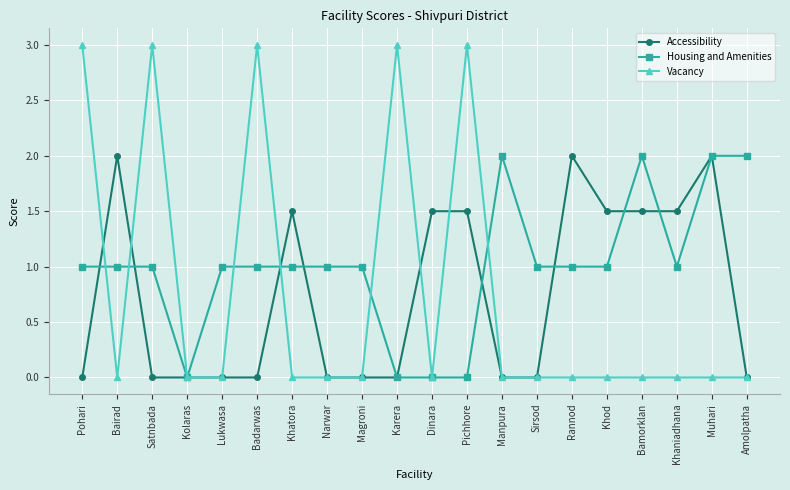

True or false: Accessibility has more than 1 points higher than both neighbors.

True